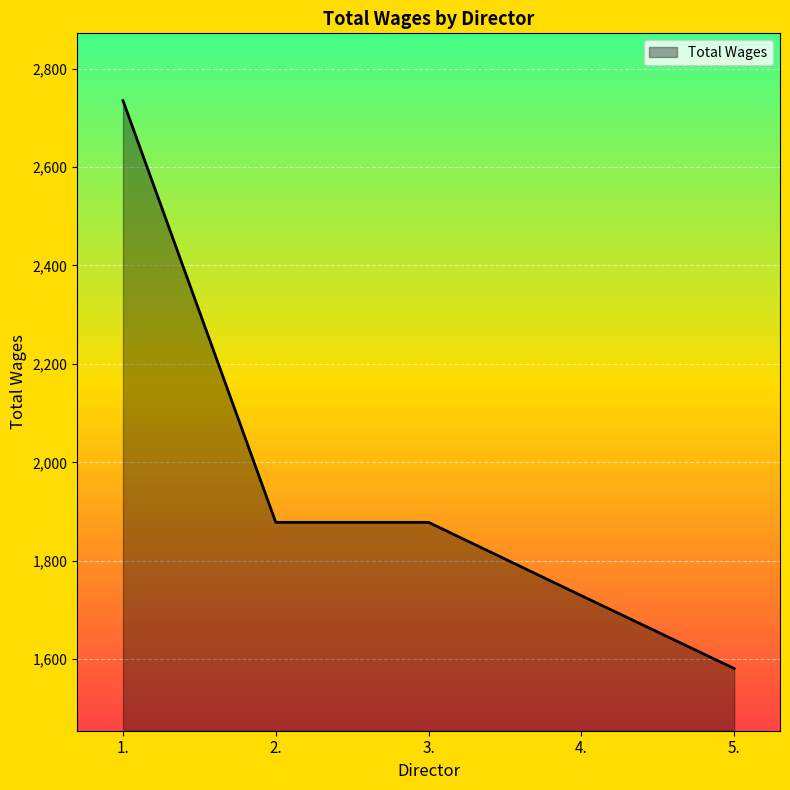

True or false: there are more than 1 points higher than both neighbors.

False